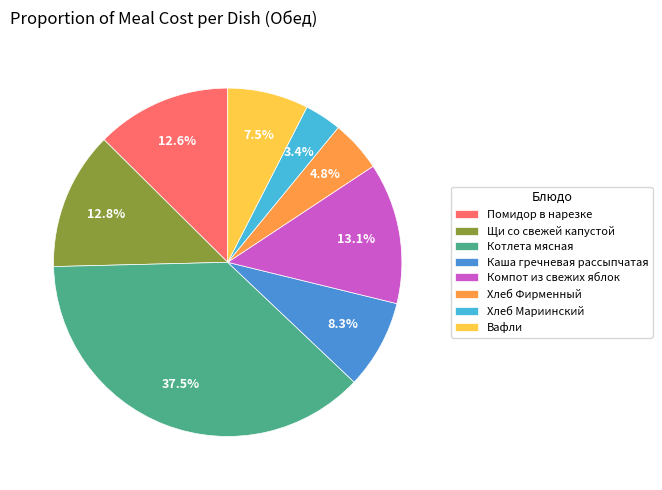

Is Котлета мясная the majority of the pie?

No